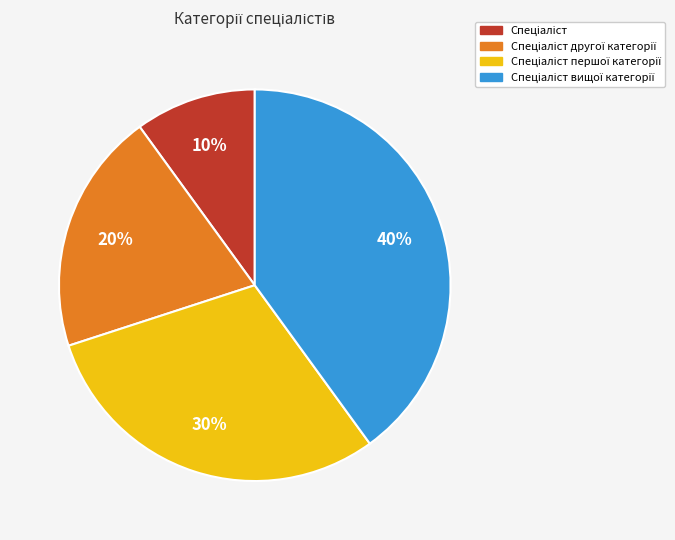

To the nearest percent, what is the average slice percentage?

25%